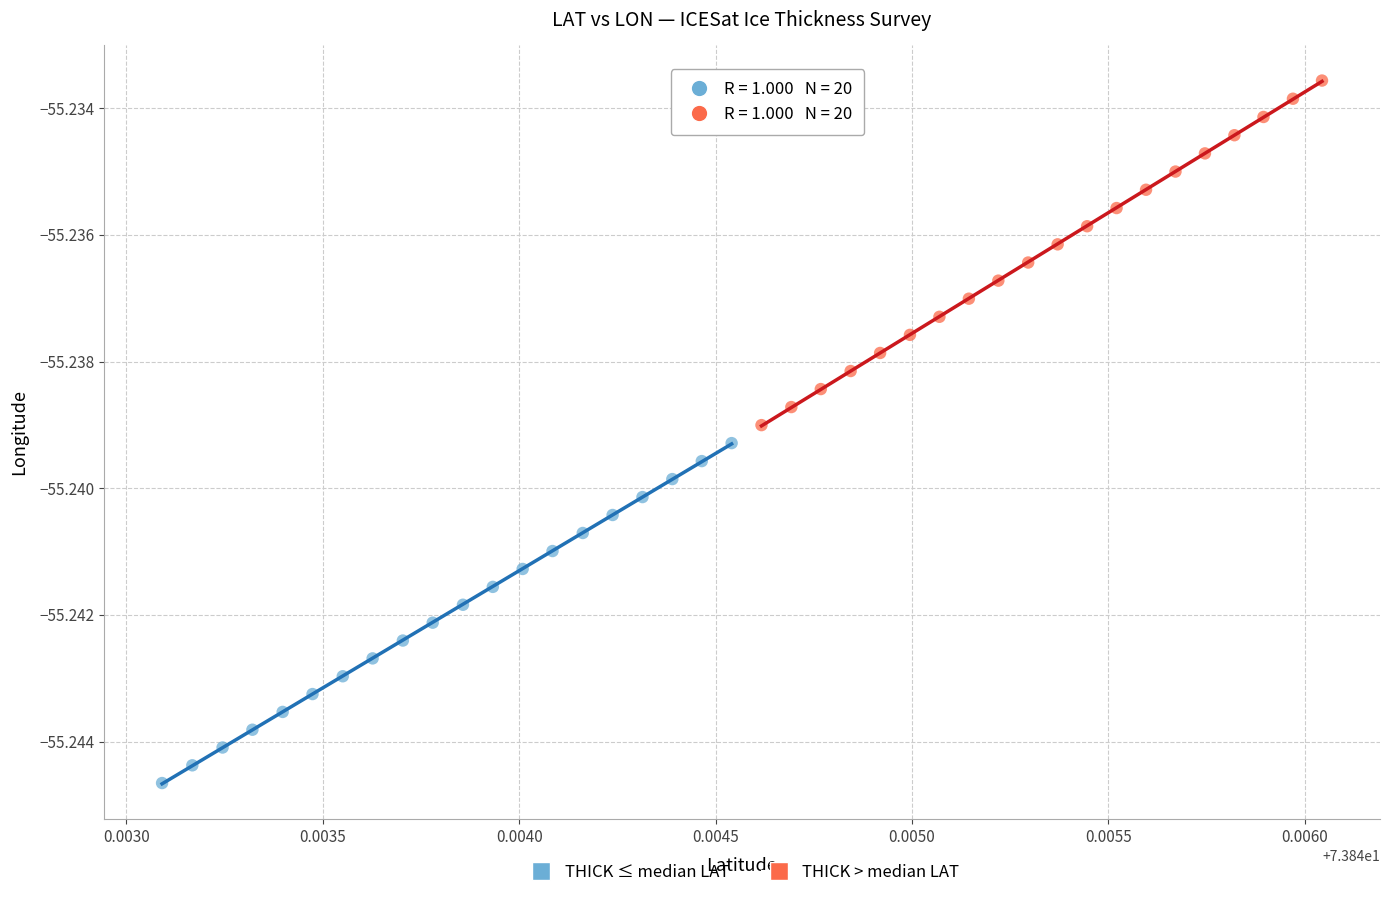

Which series contains the highest Y value?

THICK > median LAT